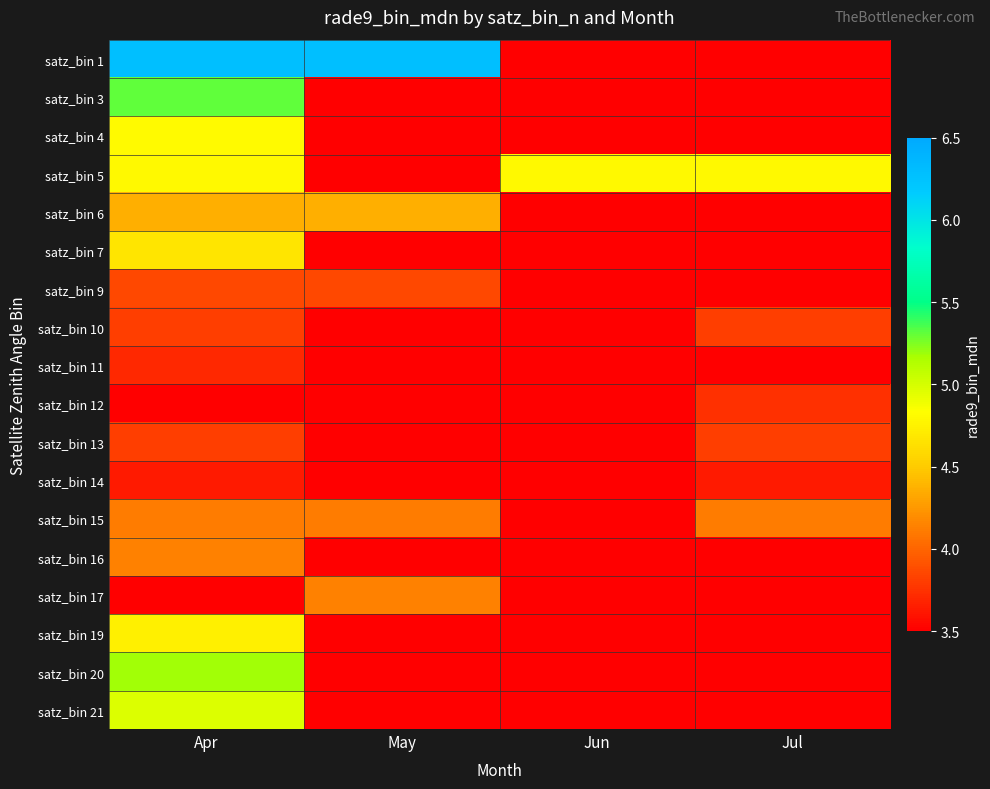

List the series in order of their peak value, lowest first.

satz_bin 14, satz_bin 11, satz_bin 12, satz_bin 13, satz_bin 10, satz_bin 9, satz_bin 15, satz_bin 16, satz_bin 17, satz_bin 6, satz_bin 7, satz_bin 19, satz_bin 5, satz_bin 4, satz_bin 21, satz_bin 20, satz_bin 3, satz_bin 1